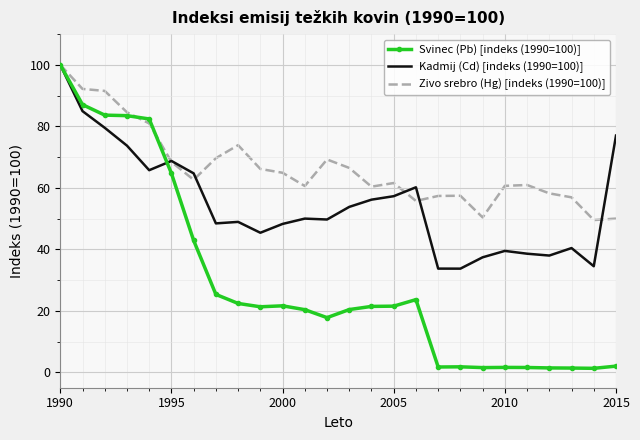

Rank the series by their average value, from highest to lowest.

Zivo srebro (Hg) [indeks (1990=100)], Kadmij (Cd) [indeks (1990=100)], Svinec (Pb) [indeks (1990=100)]